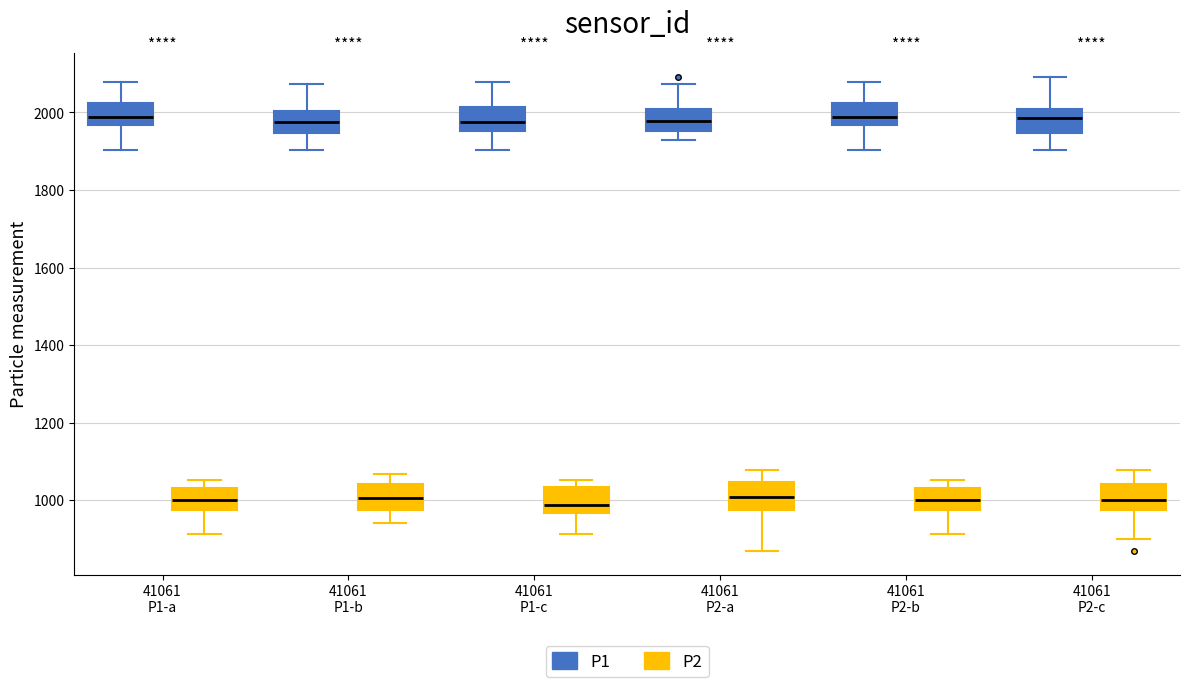

Reading left to right, read every box against the y-axis: the position of its median line, the range the box covers, and the ends of its whiskers. The values are not printed on the chart, so give them approximately, as read against the axis.

41061 P1-a (P1): median 1980, box 1960 to 2020, whiskers 1900 to 2080
41061 P1-a (P2): median 1000, box 980 to 1040, whiskers 920 to 1060
41061 P1-b (P1): median 1980, box 1940 to 2000, whiskers 1900 to 2080
41061 P1-b (P2): median 1000, box 980 to 1040, whiskers 940 to 1060
41061 P1-c (P1): median 1980, box 1960 to 2020, whiskers 1900 to 2080
41061 P1-c (P2): median 980, box 960 to 1040, whiskers 920 to 1060
41061 P2-a (P1): median 1980, box 1960 to 2000, whiskers 1920 to 2080
41061 P2-a (P2): median 1000, box 980 to 1040, whiskers 860 to 1080
41061 P2-b (P1): median 1980, box 1960 to 2020, whiskers 1900 to 2080
41061 P2-b (P2): median 1000, box 980 to 1040, whiskers 920 to 1060
41061 P2-c (P1): median 1980, box 1940 to 2000, whiskers 1900 to 2100
41061 P2-c (P2): median 1000, box 980 to 1040, whiskers 900 to 1080